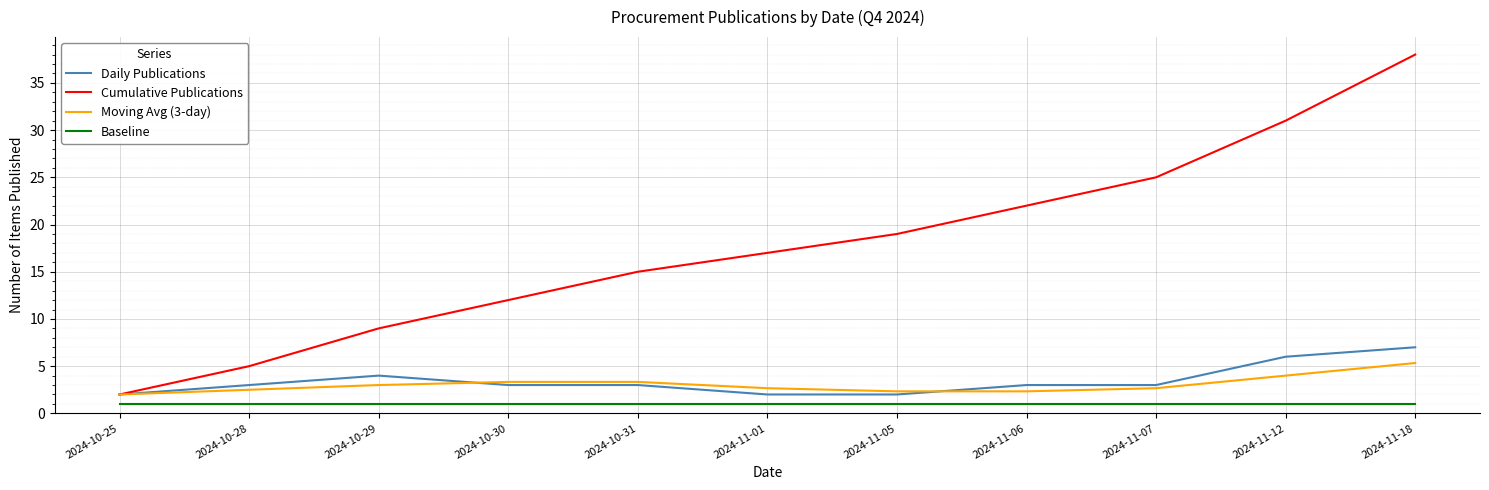

Is it true that Daily Publications equals 4.8 at 2024-11-06?

False